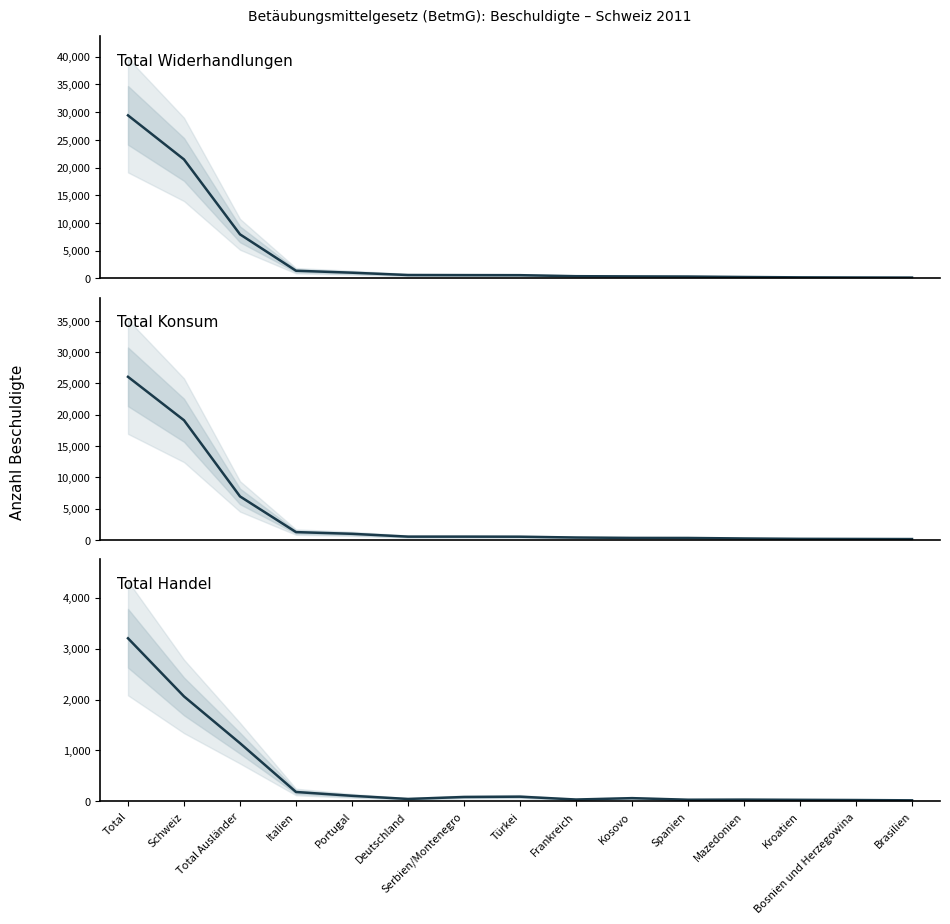

Which category has the lowest value in the Total Handel series?

Brasilien